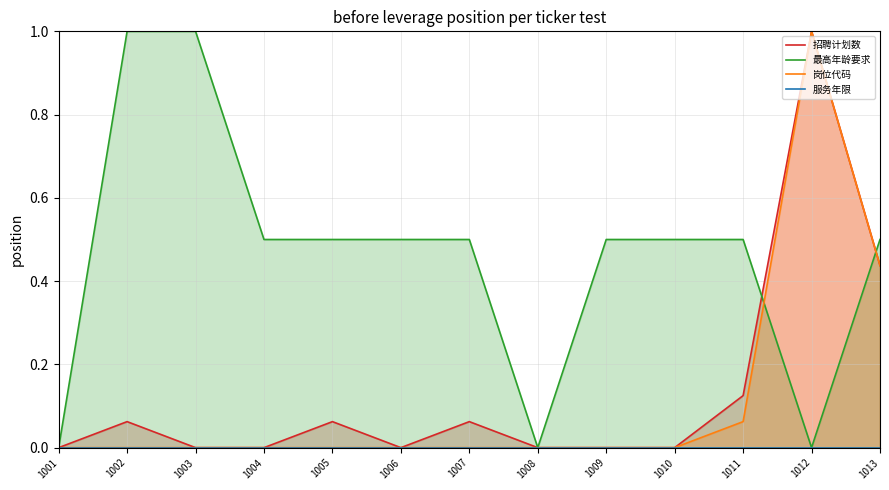

How many series are shown in this chart?

4